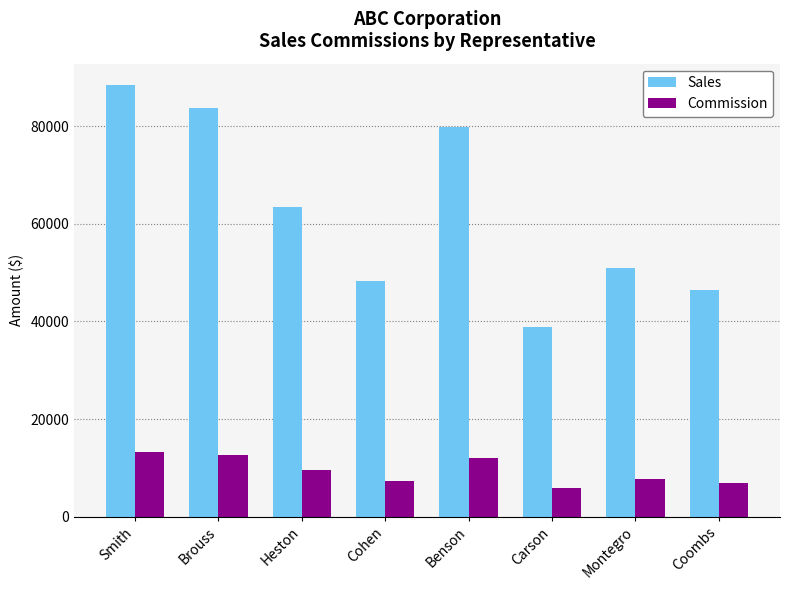

What is the difference between the maximum and second lowest values in the Sales series?

42030.0